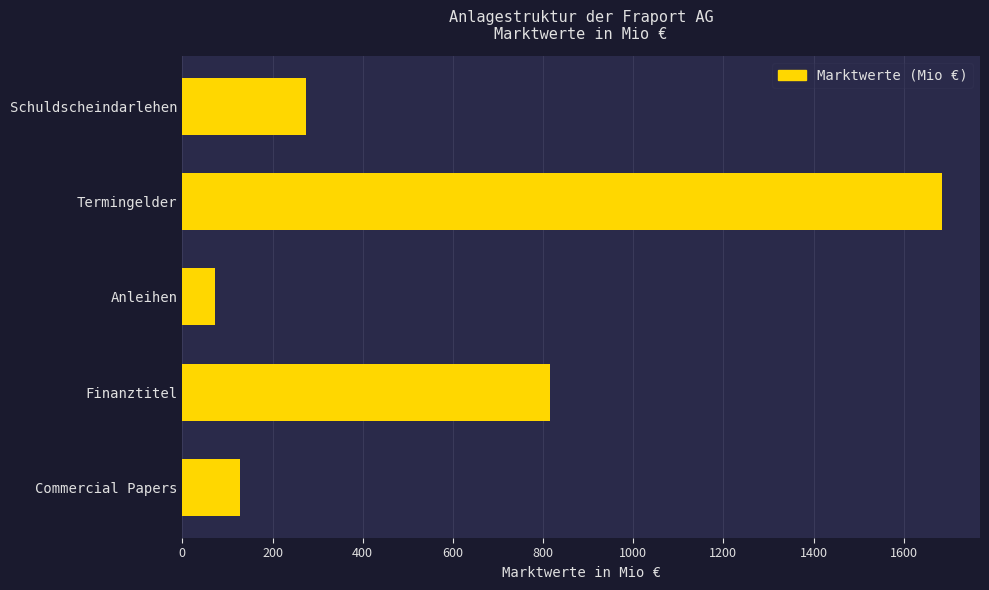

Reading top to bottom, what are all the values shown in this chart?

273.5	1685.0	73.1	814.7	128.9